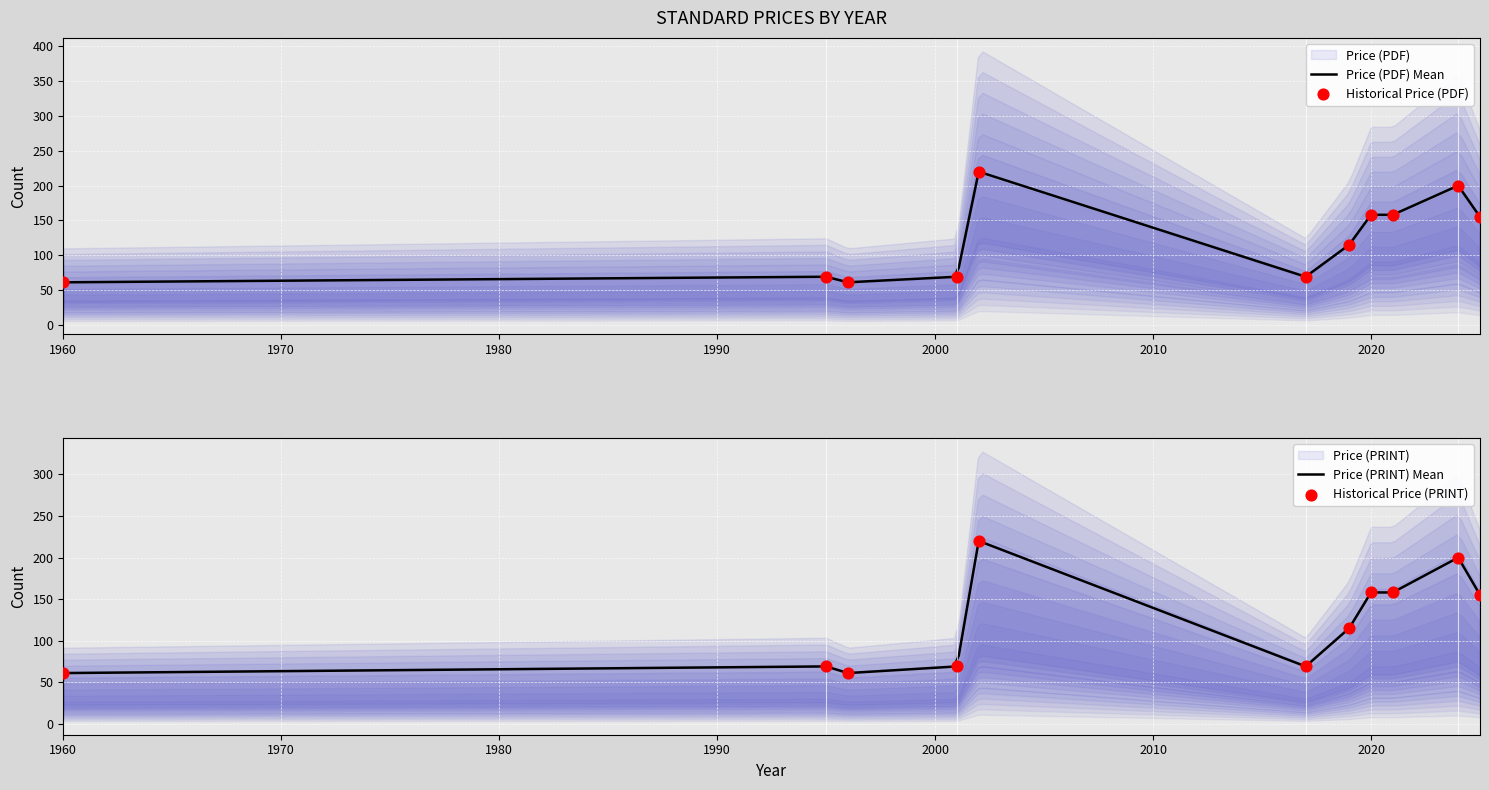

At which category is the sum across all series the highest?

2002